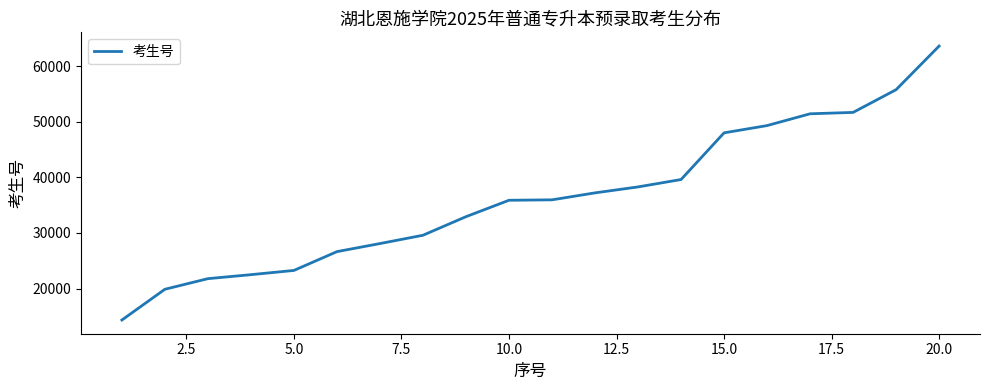

What is the smallest value displayed?

14351